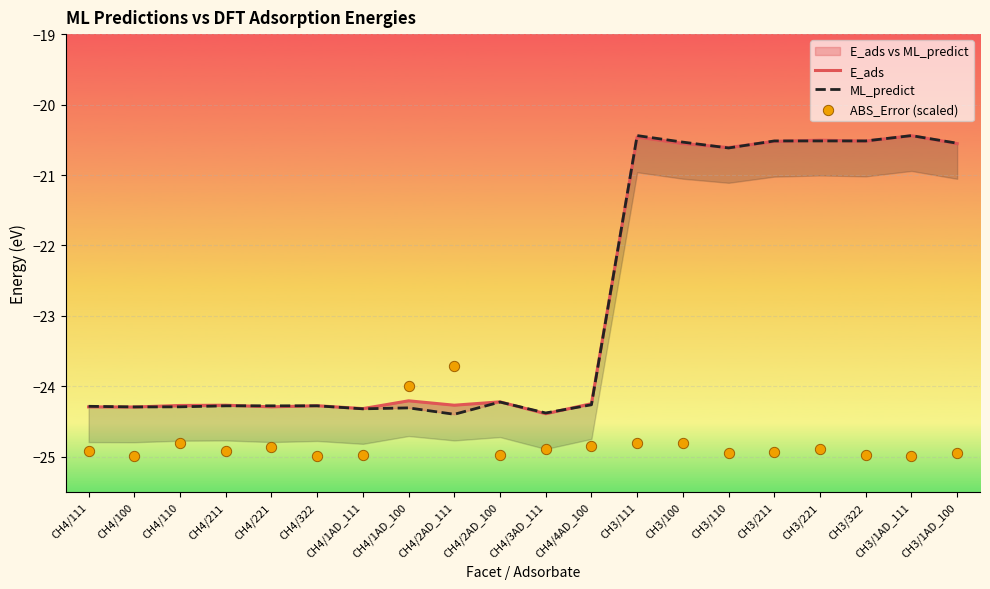

Which series contains the lowest Y value?

ABS_Error (scaled)